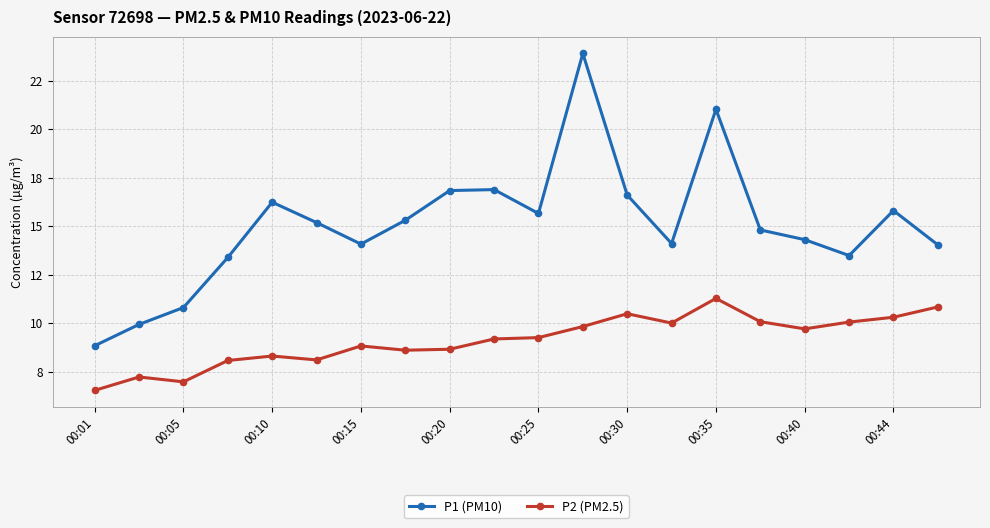

Is this an area chart (filled region under the line)?

No